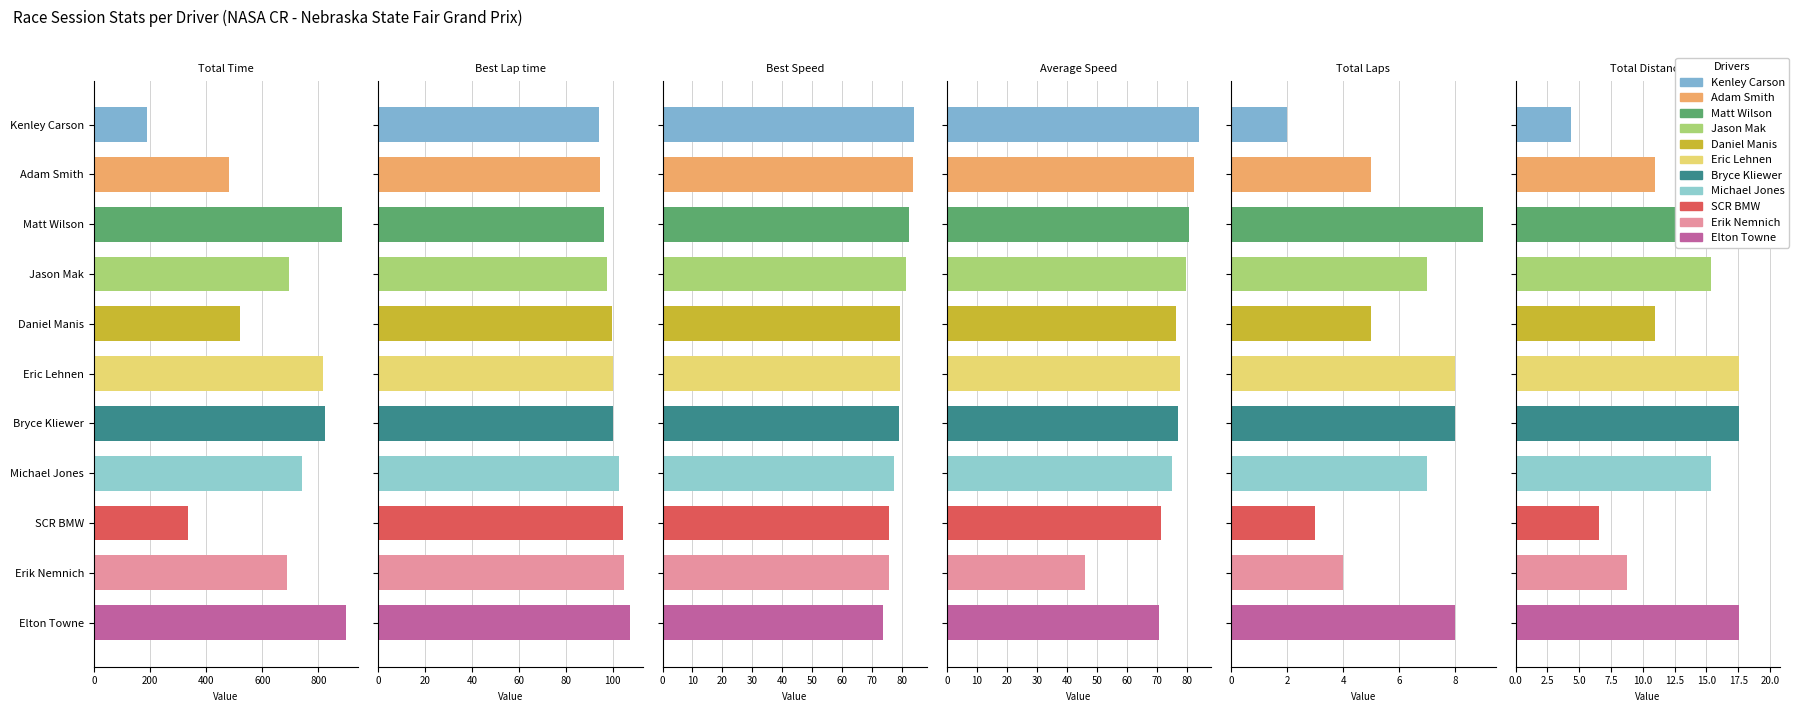

Which series has the largest total across all categories?

Total Time